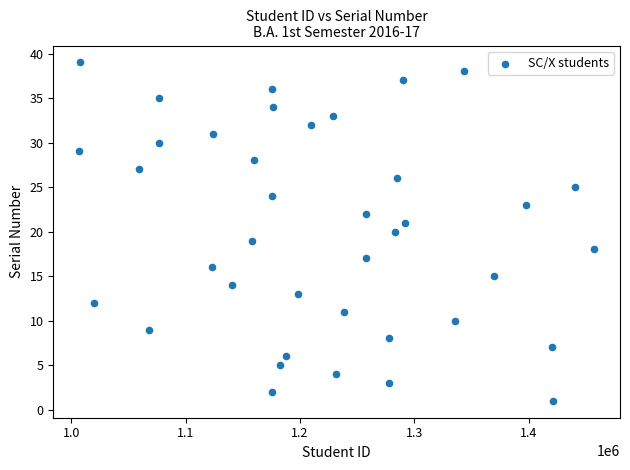

What is the range of Y values (max minus min)?

38